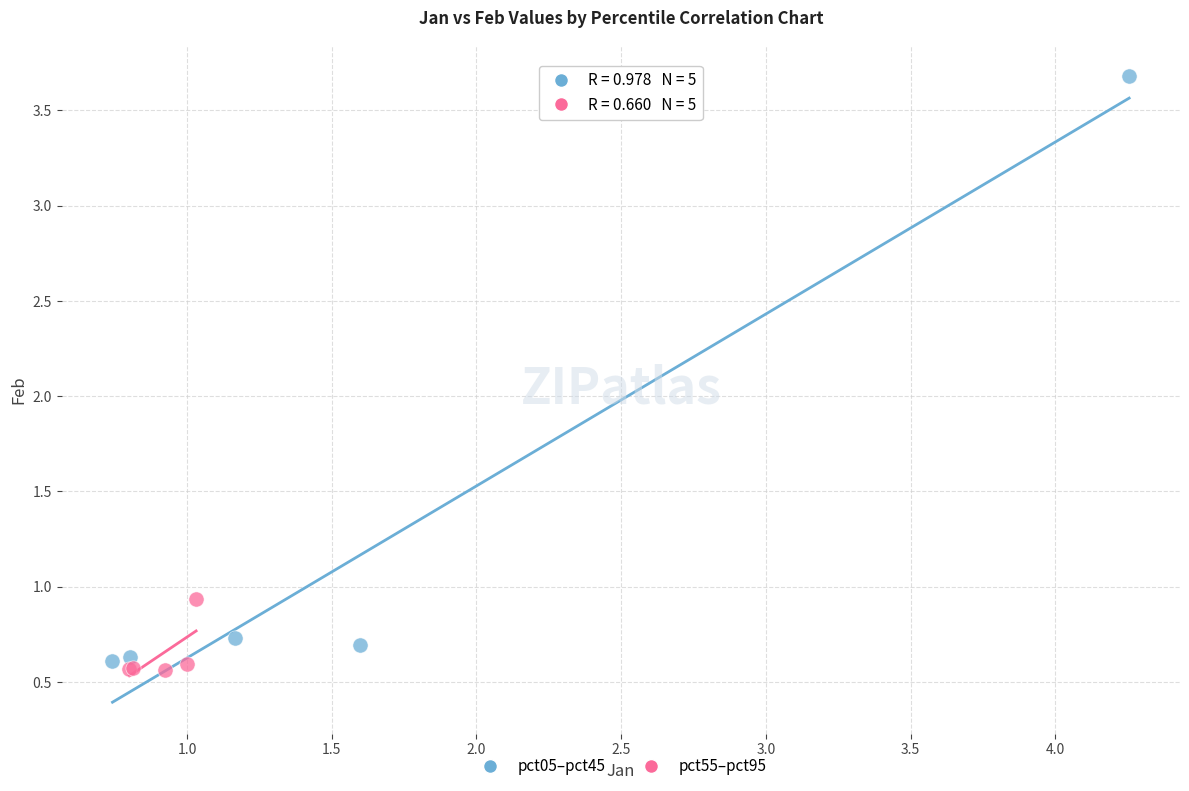

Which series has the widest spread of Y values?

pct05–pct45